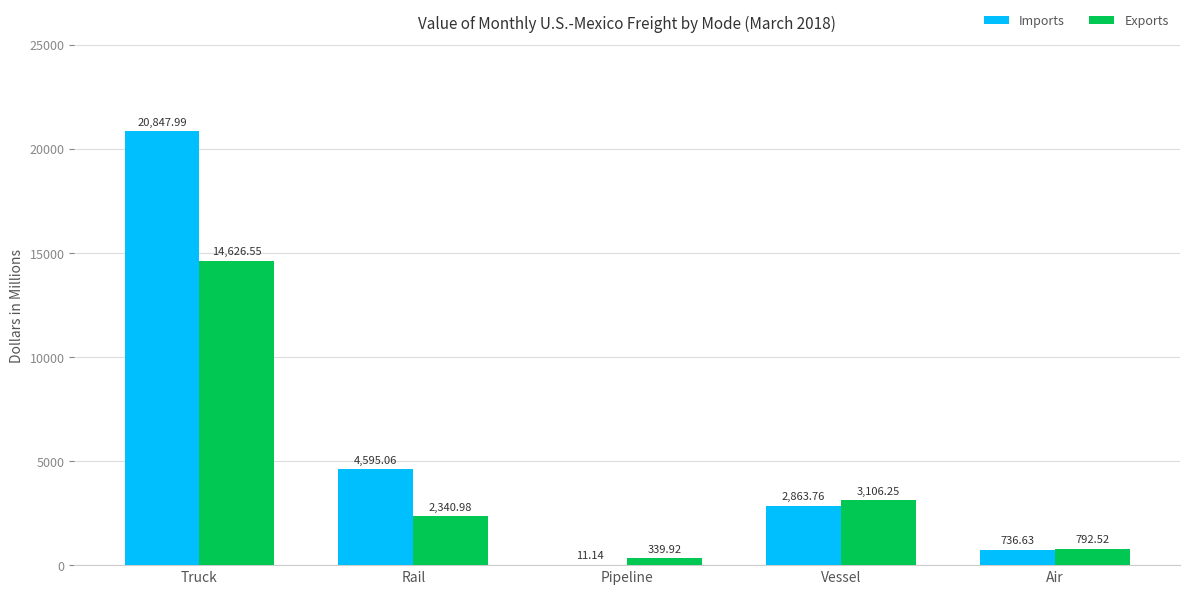

Which series changed the most between Rail and Air?

Imports